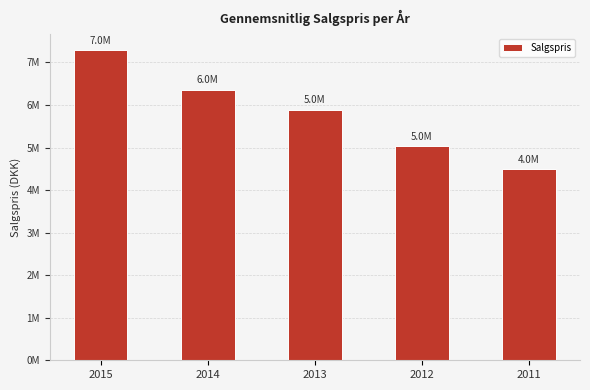

What is the minimum value shown in the chart?

4500000